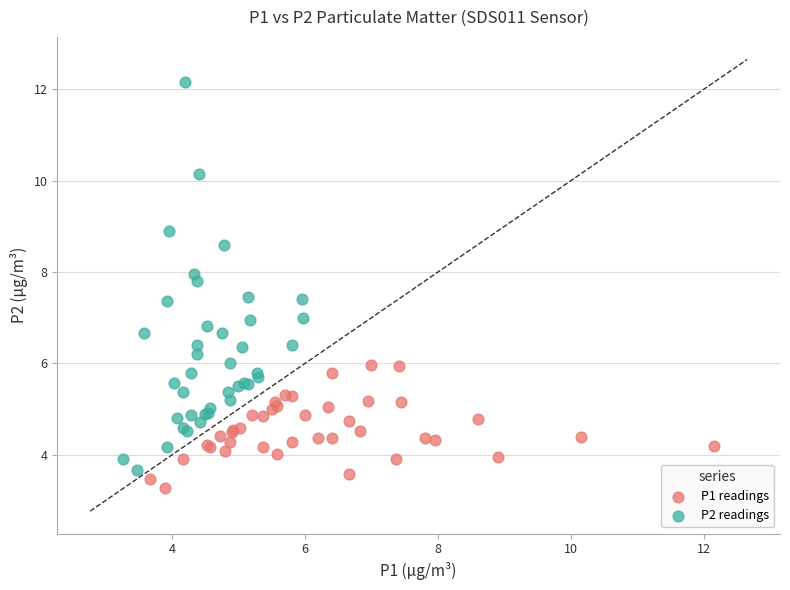

Which series has the widest spread of Y values?

P2 readings